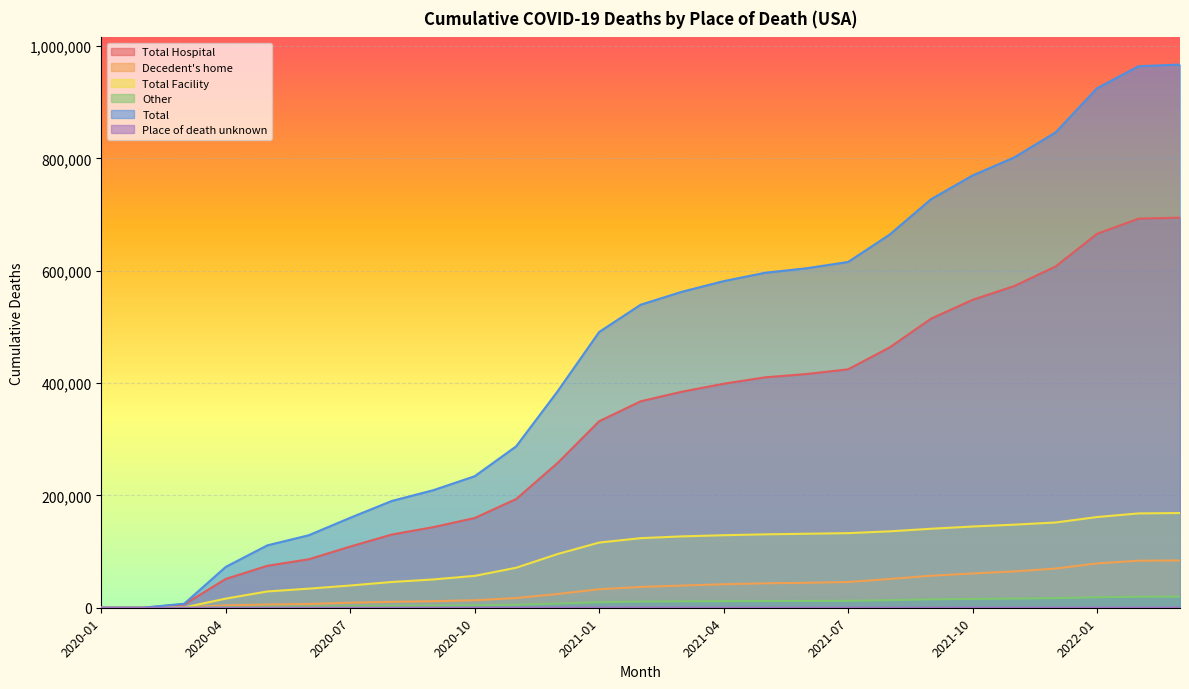

What is the total value across all series at 2021-10?

1539170